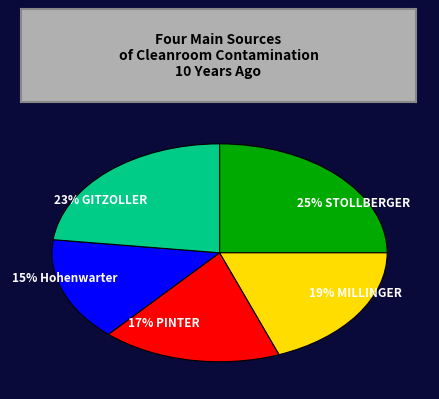

To the nearest percent, what percentage of the pie is 17% PINTER?

17%